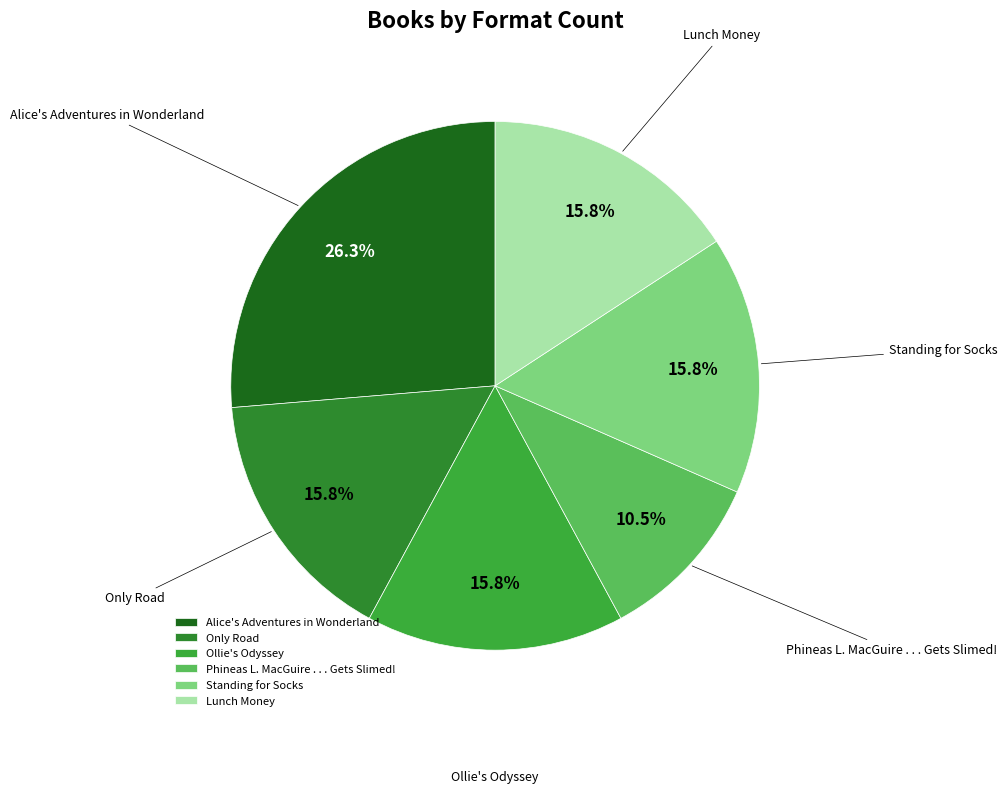

Count the number of slices in the pie.

6